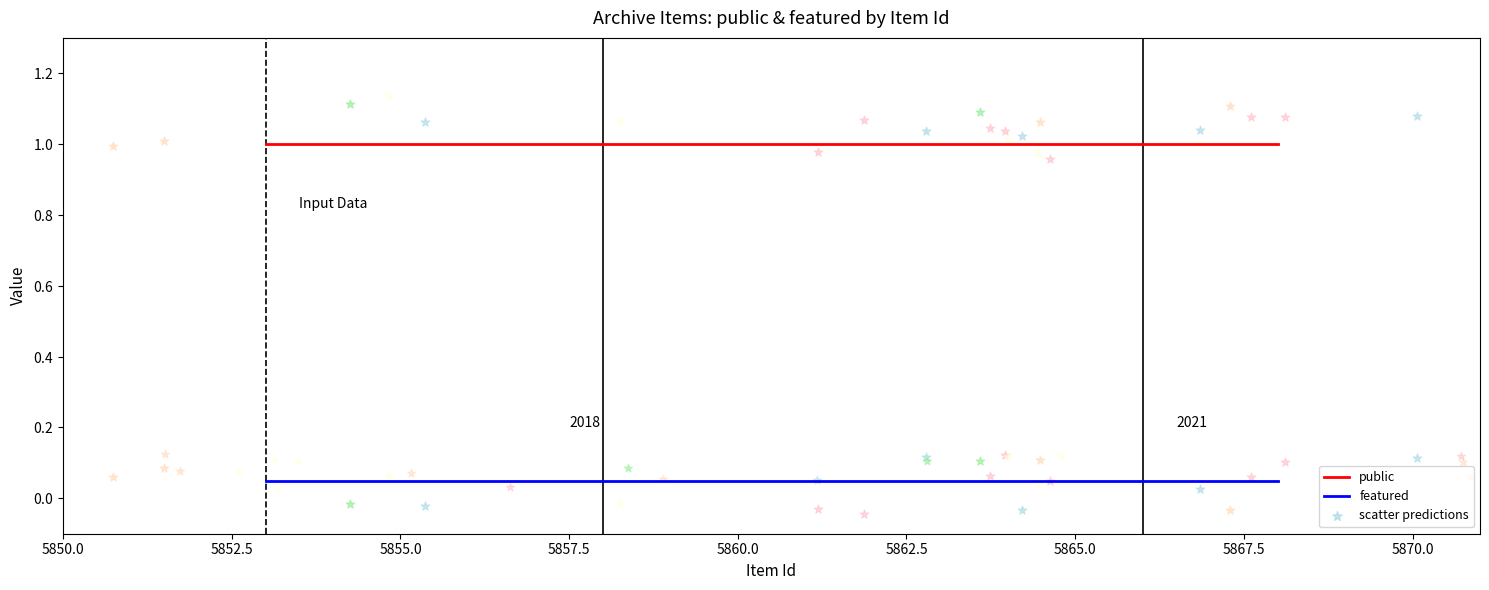

At which category is the sum across all series the highest?

5850.0